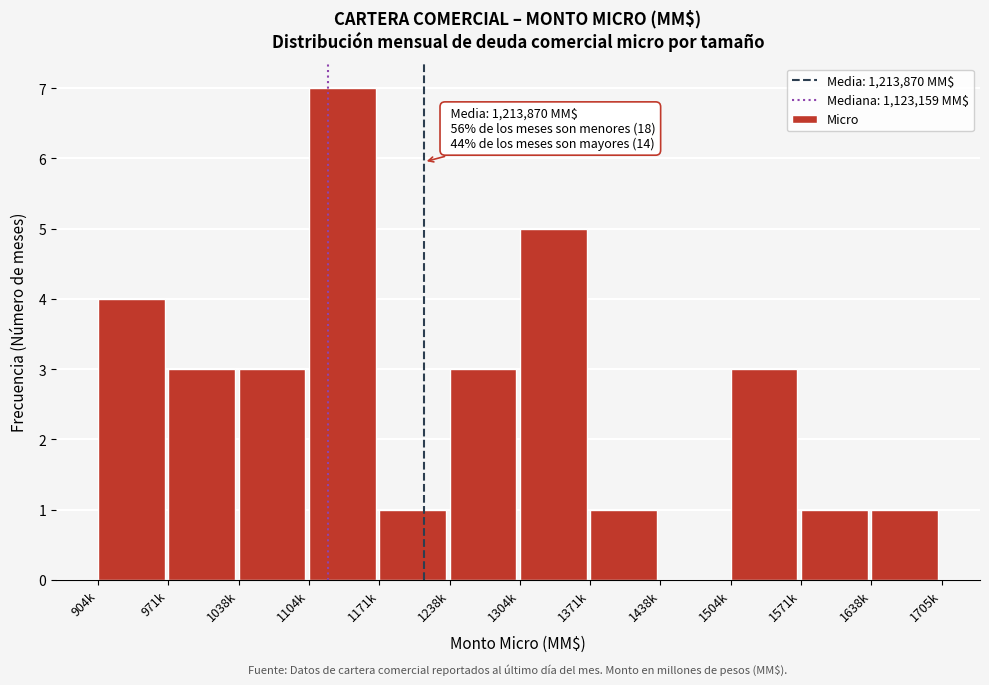

Reading left to right, transcribe all the data shown in this chart.

904k=4	971k=3	1038k=3	1104k=7	1171k=1	1238k=3	1304k=5	1371k=1	1438k=0	1504k=3	1571k=1	1638k=1